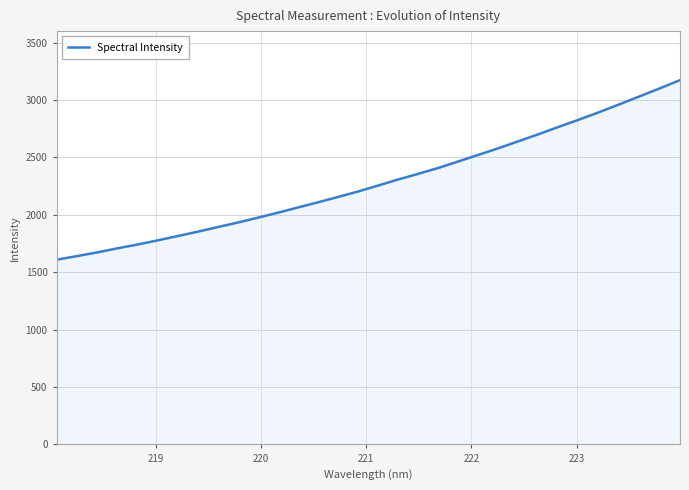

What is the smallest value displayed?

1609.3